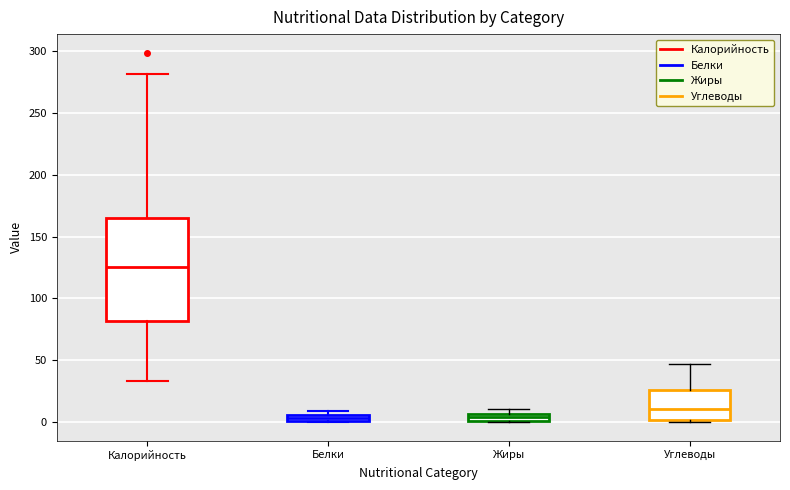

Where is the upper edge of the box for Калорийность on the y-axis? The values are not printed on the chart, so give them approximately, as read against the axis.

165